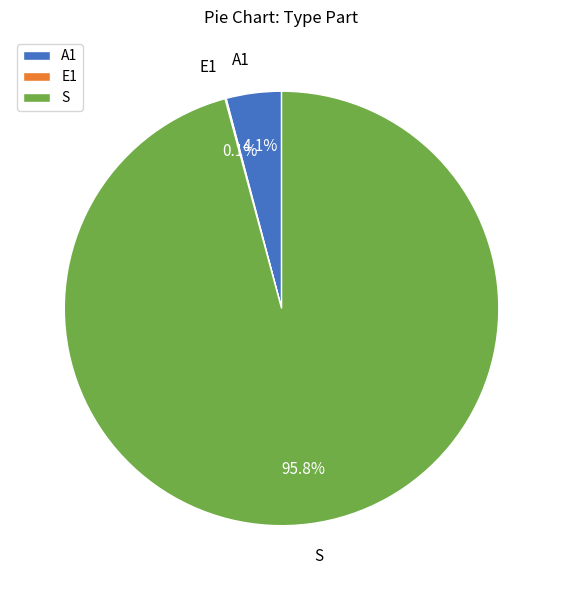

The A1 slice represents 11% of the pie. True or false?

False